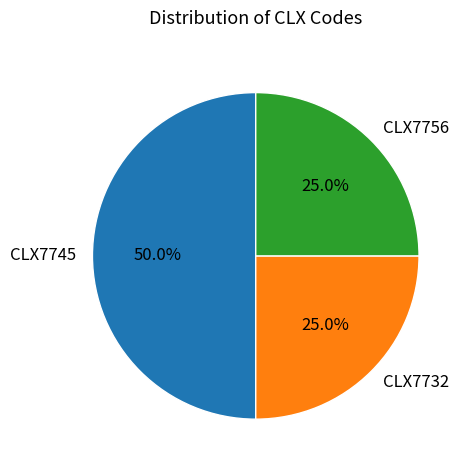

To the nearest percent, what is the difference between the CLX7756 and CLX7745 slice percentages?

25%